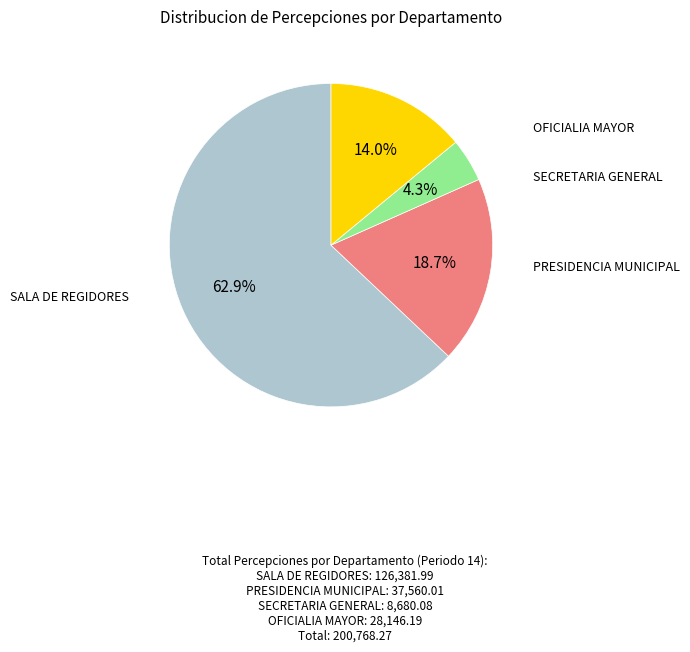

Is there a majority slice in this chart?

Yes